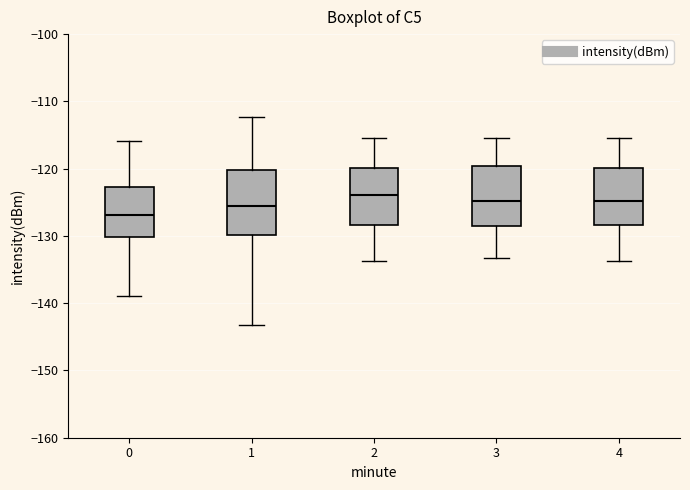

Where does the median line of the box at x = 2 sit on the y-axis? The values are not printed on the chart, so give them approximately, as read against the axis.

-124